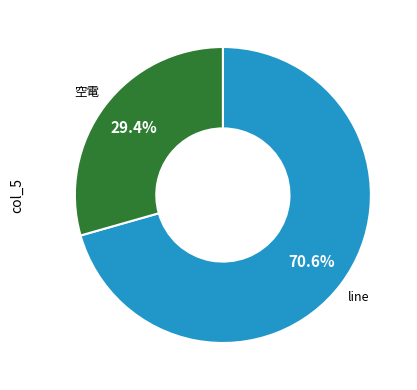

Does any single category account for the majority?

Yes